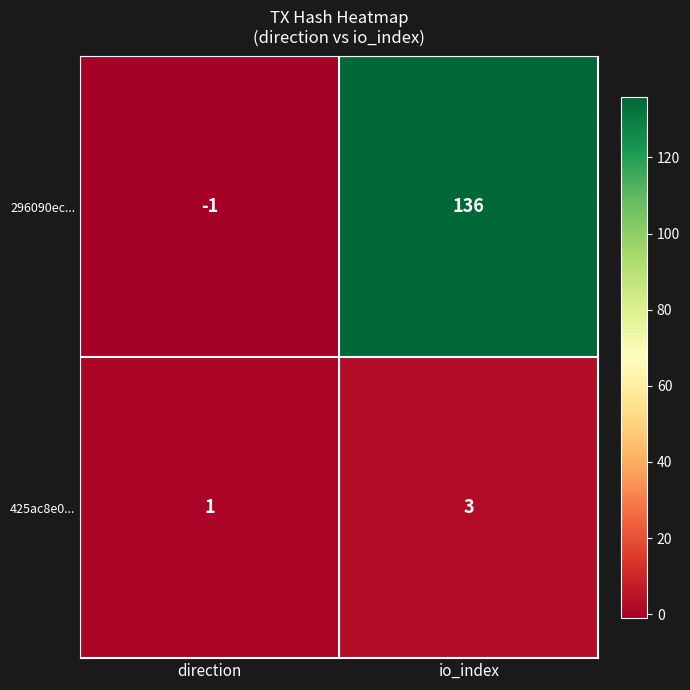

Reading left to right, list all the values displayed in this chart.

296090ec...: -1	136
425ac8e0...: 1	3